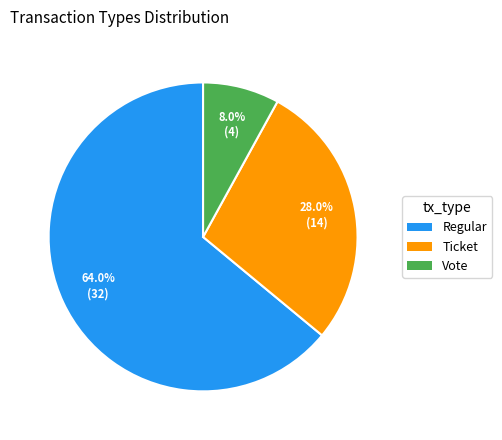

Which category has the smallest portion of the pie?

Vote